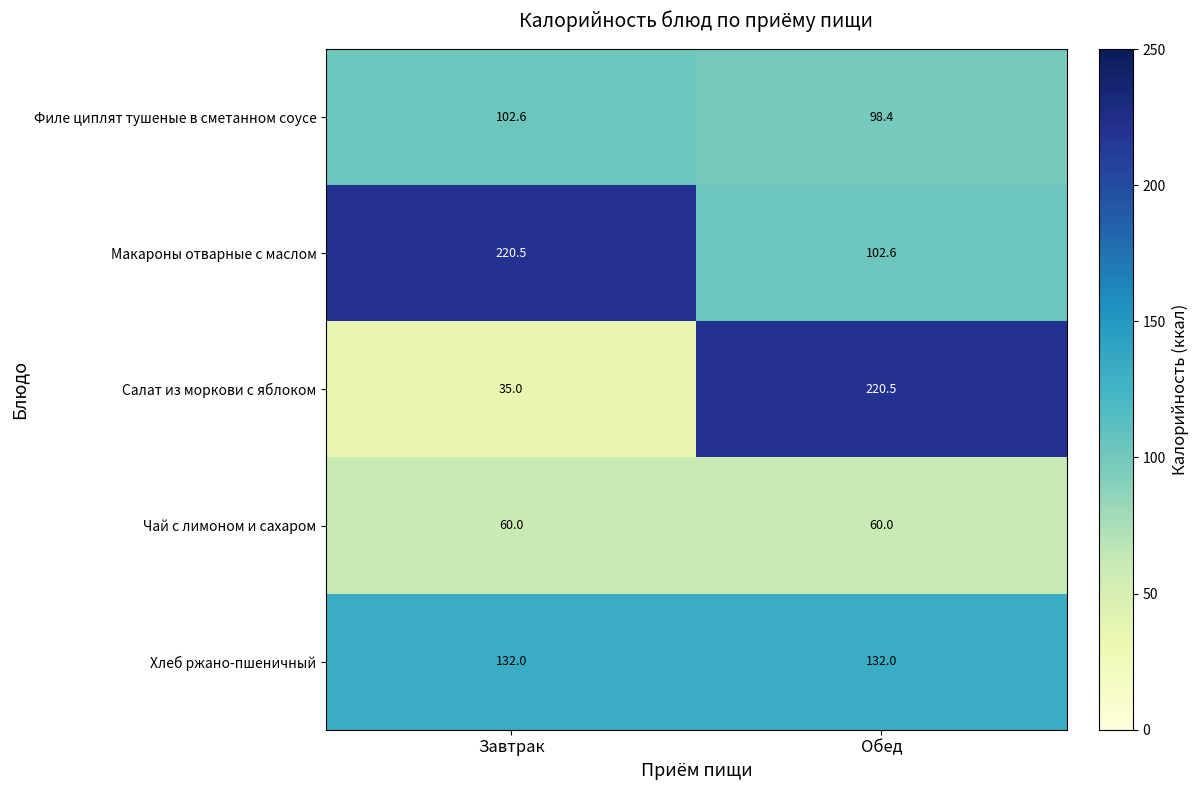

Between Завтрак and Обед, which series saw the biggest shift?

Салат из моркови с яблоком